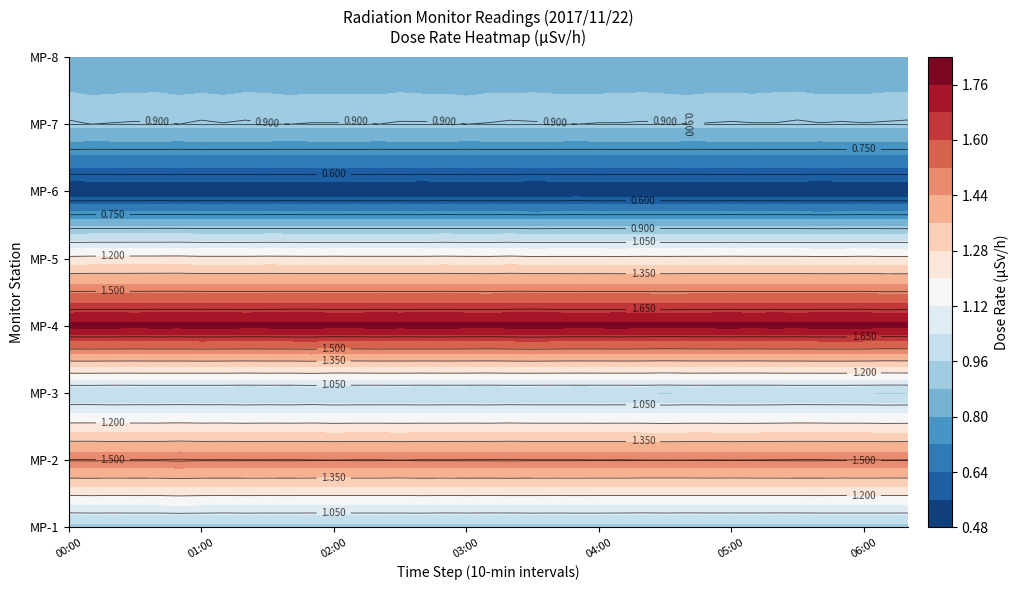

At which category is the sum across all series the highest?

5